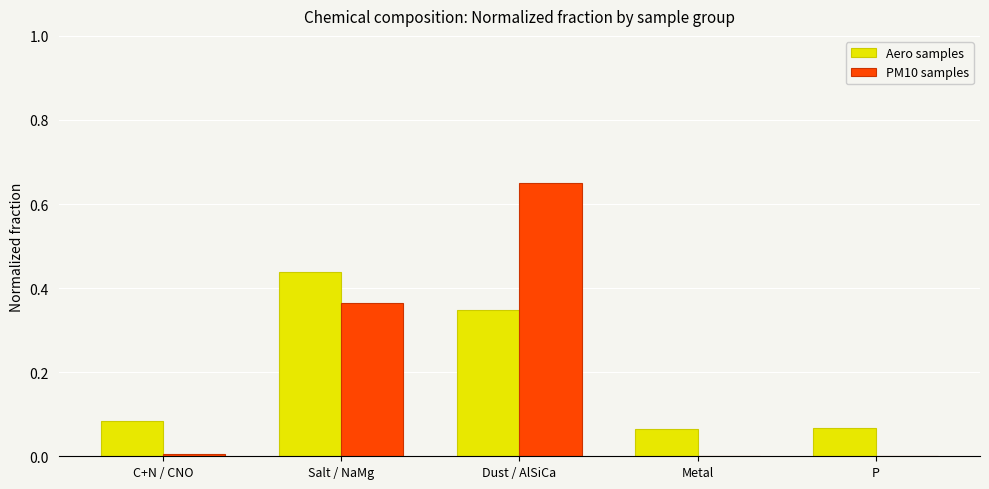

Which series changed the most between C+N / CNO and P?

Aero samples